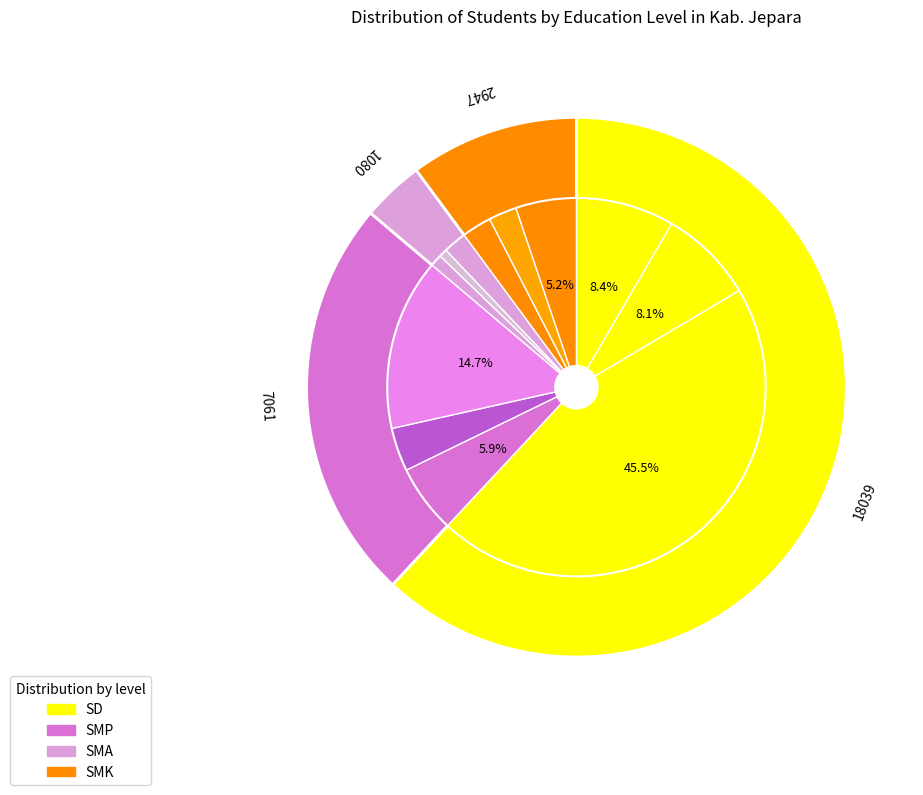

To the nearest percent, what is the combined percentage of Kec. Jepara and Kec. Donorojo?

35%